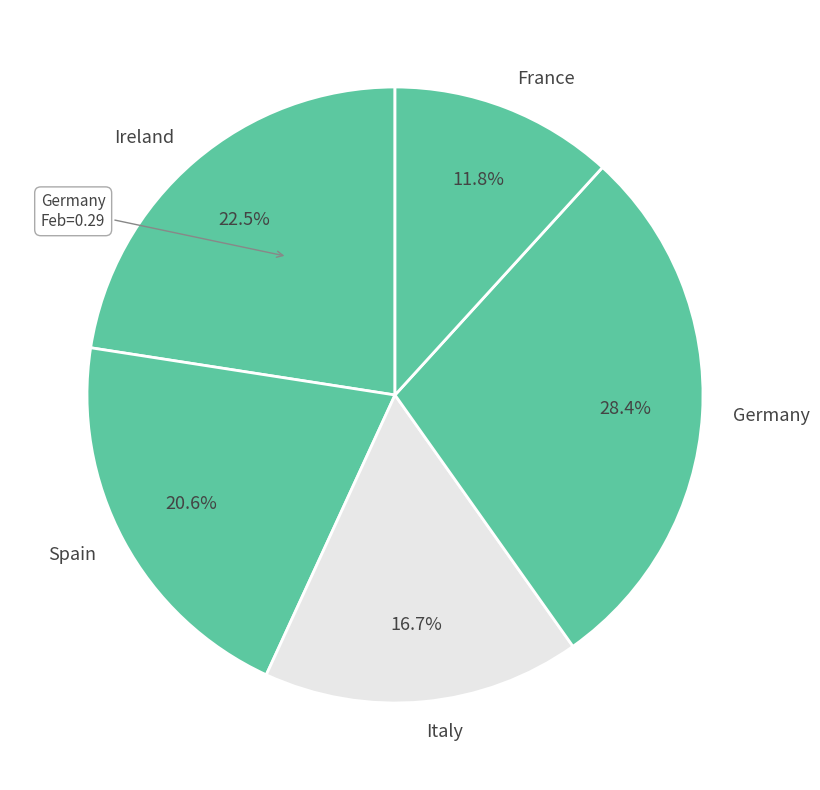

What percentage is the France slice, to the nearest percent?

12%